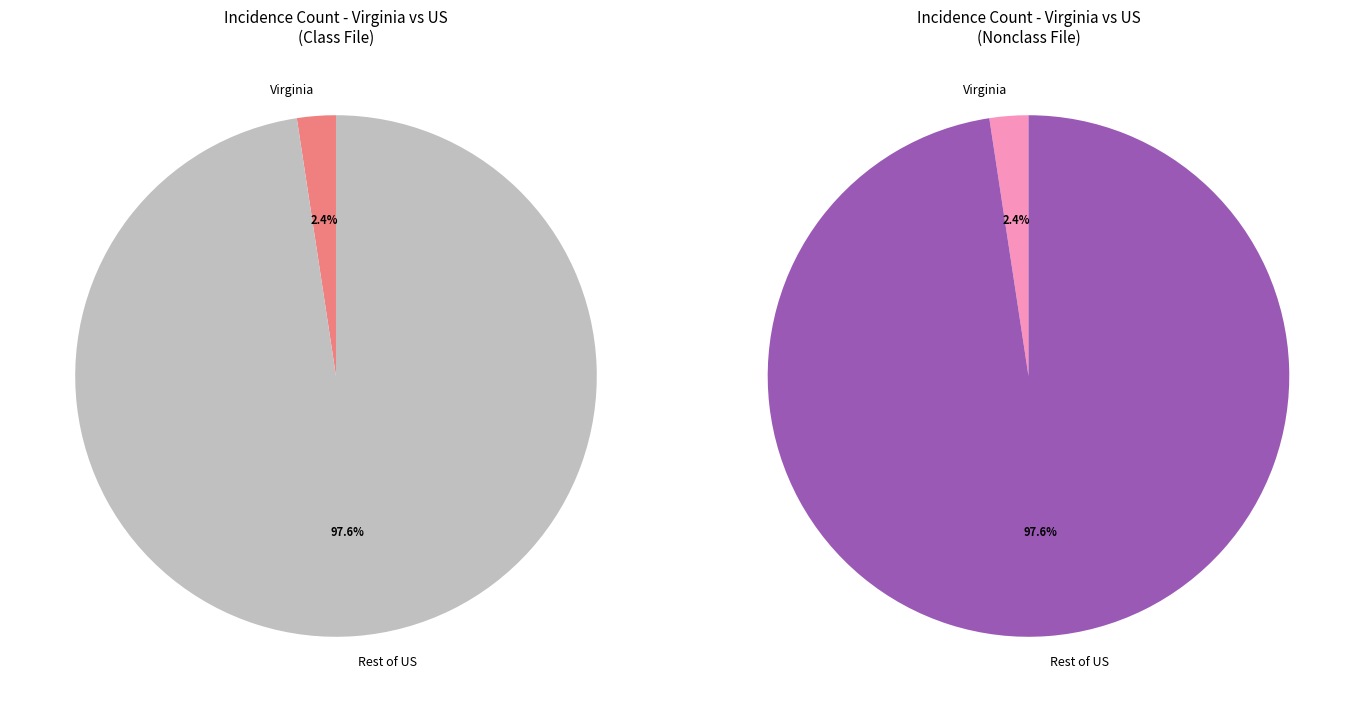

How many segments does this pie chart have?

2